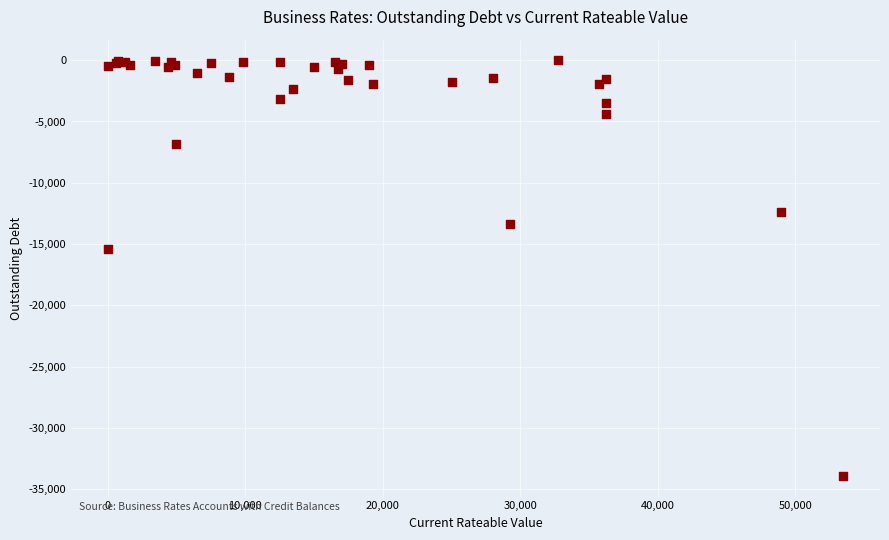

What Y value in the scatter plot is closest to -16956?

-15365.5